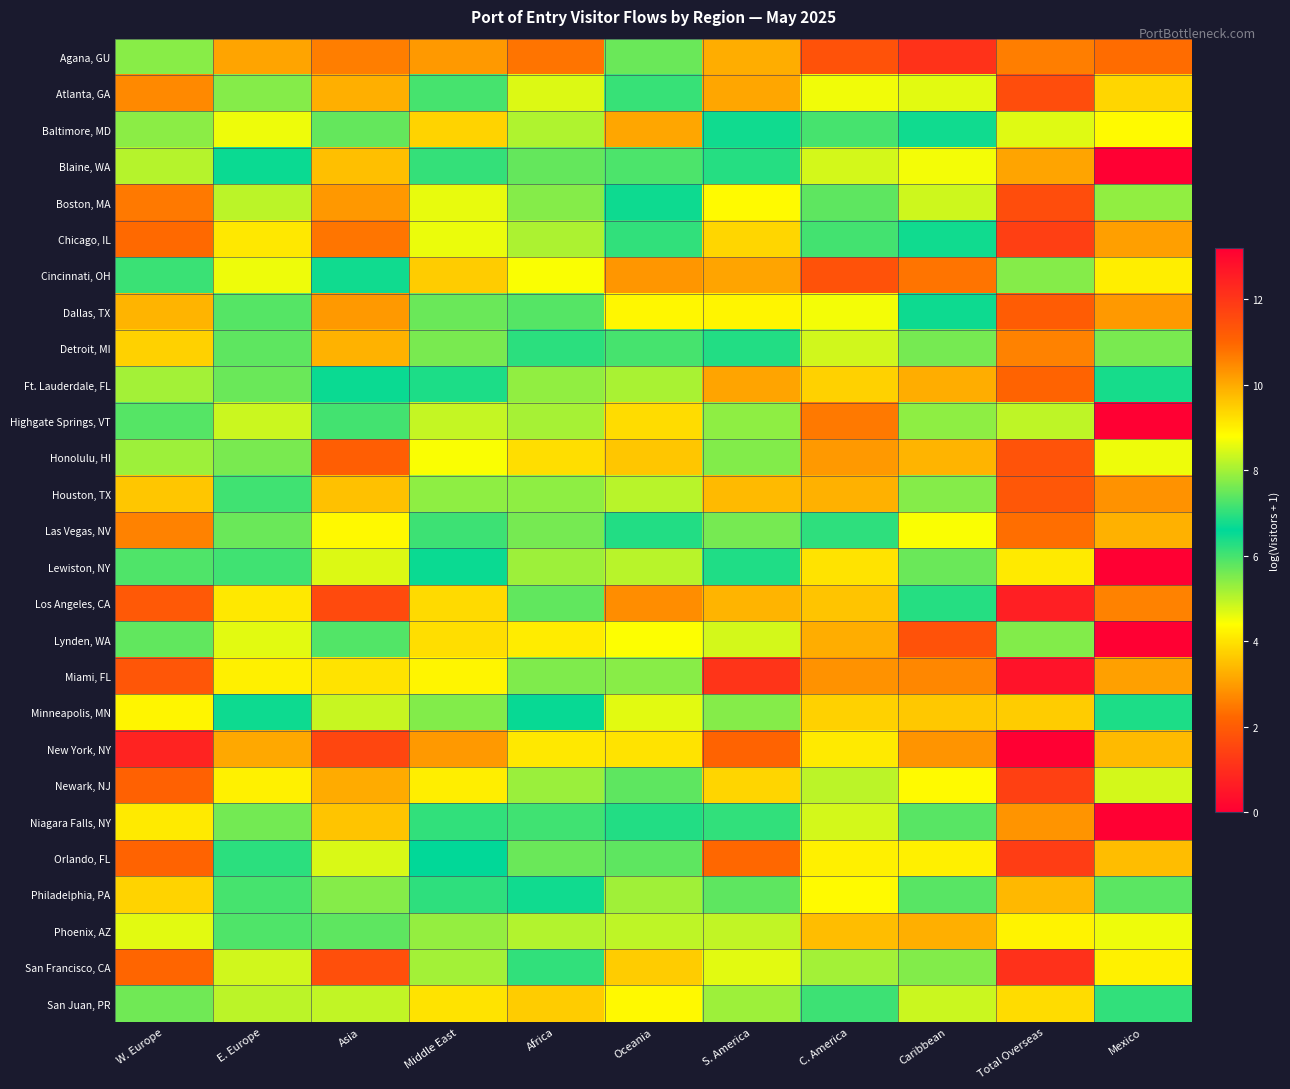

What is the total value across all series at Middle East?

176.7